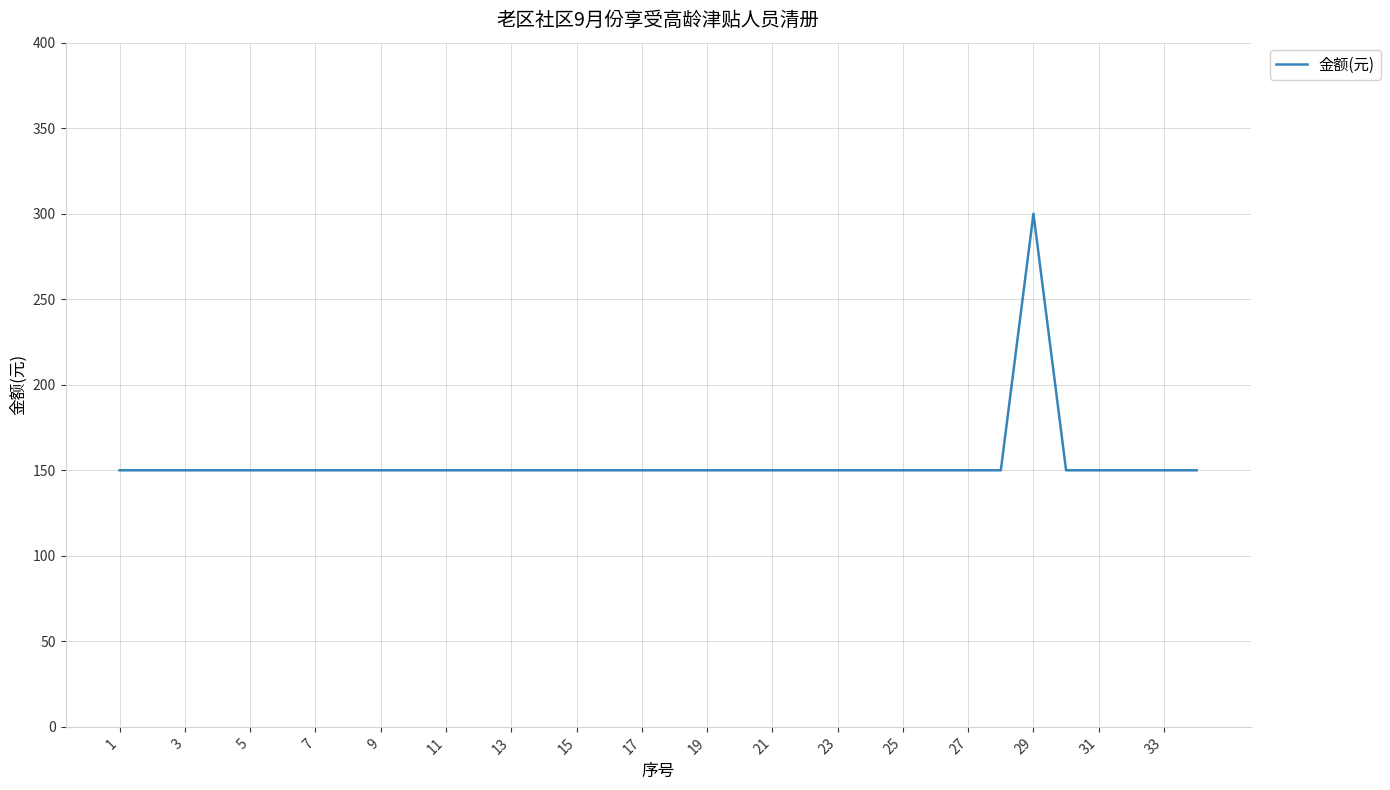

How many values exceed 150?

1